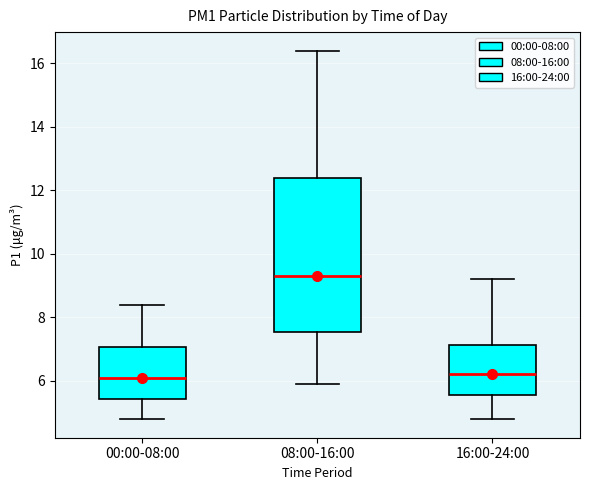

Reading left to right, transcribe this box plot: for each box, give where its median line is, the range the box spans, and where its two whiskers end, as read against the y-axis. The values are not printed on the chart, so give them approximately, as read against the axis.

00:00-08:00: median 6.0, box 5.4 to 7.0, whiskers 4.8 to 8.4
08:00-16:00: median 9.4, box 7.6 to 12.4, whiskers 6.0 to 16.4
16:00-24:00: median 6.2, box 5.6 to 7.2, whiskers 4.8 to 9.2